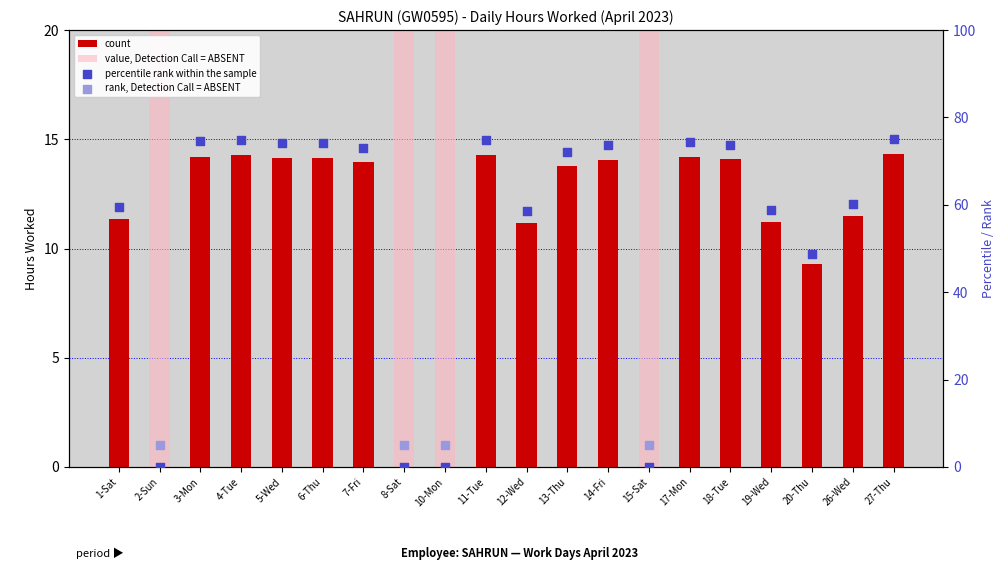

Which has a higher value, 14-Fri or 11-Tue?

11-Tue